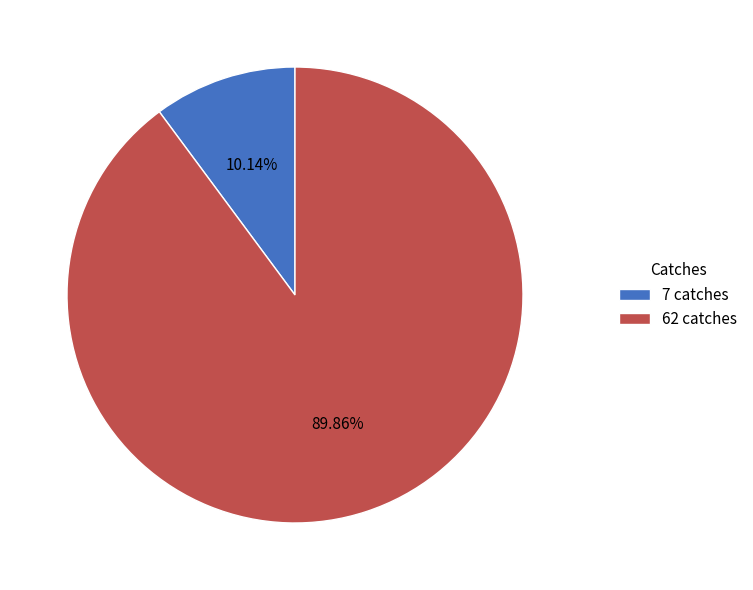

Which has a higher value, 62 catches or 7 catches?

62 catches